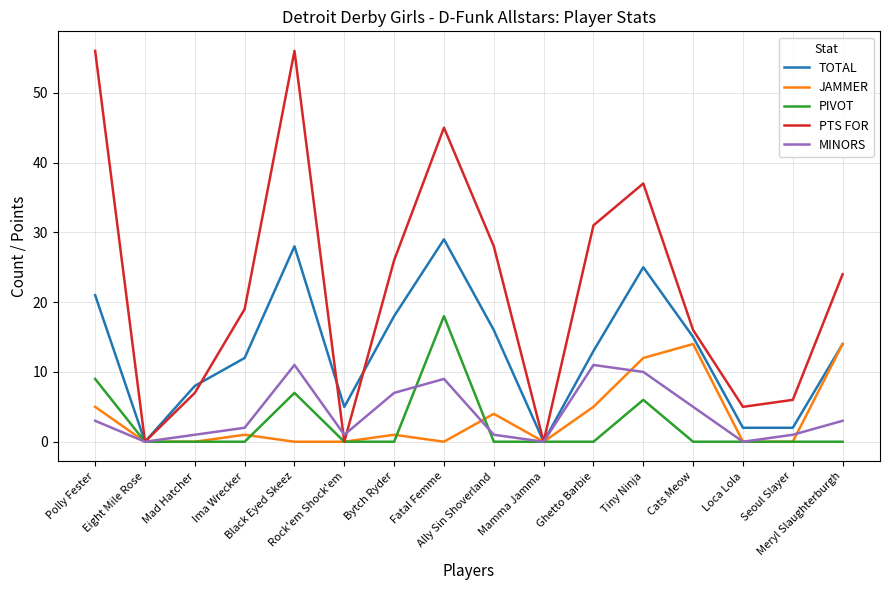

What is the maximum value for MINORS?

11